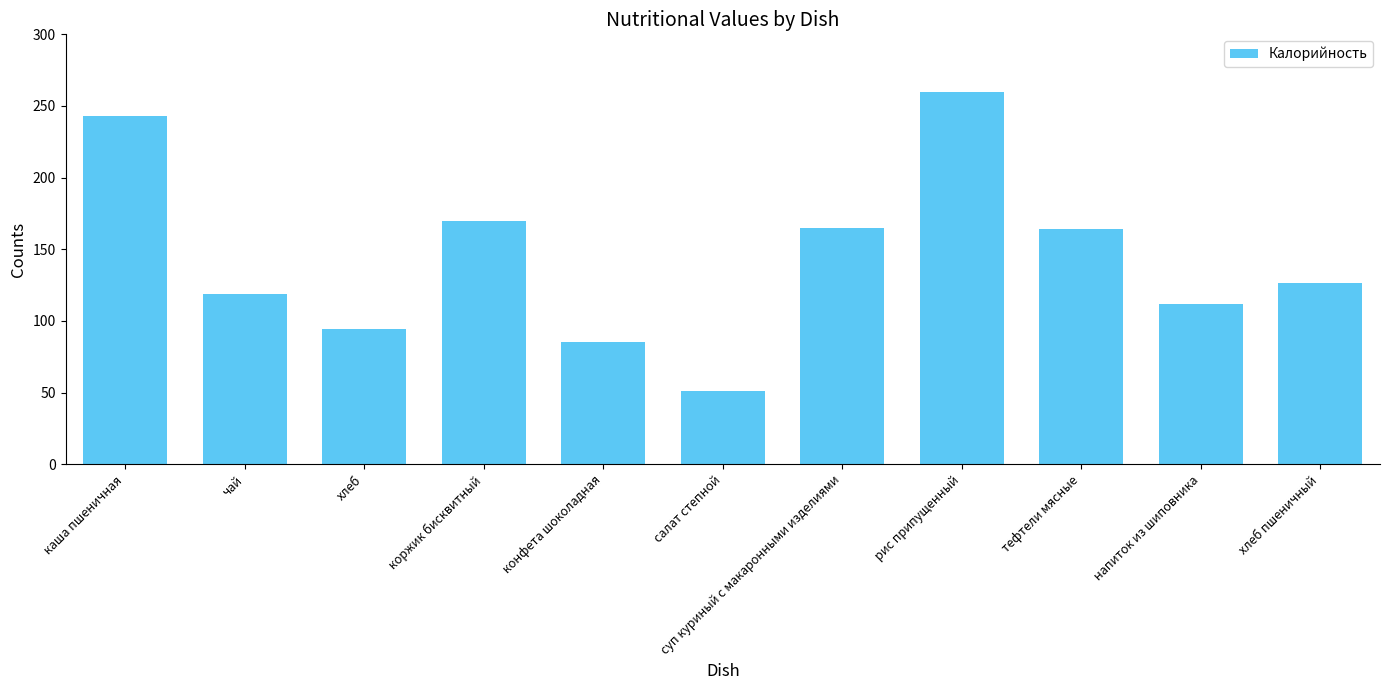

What is the maximum value shown in the chart?

260.0